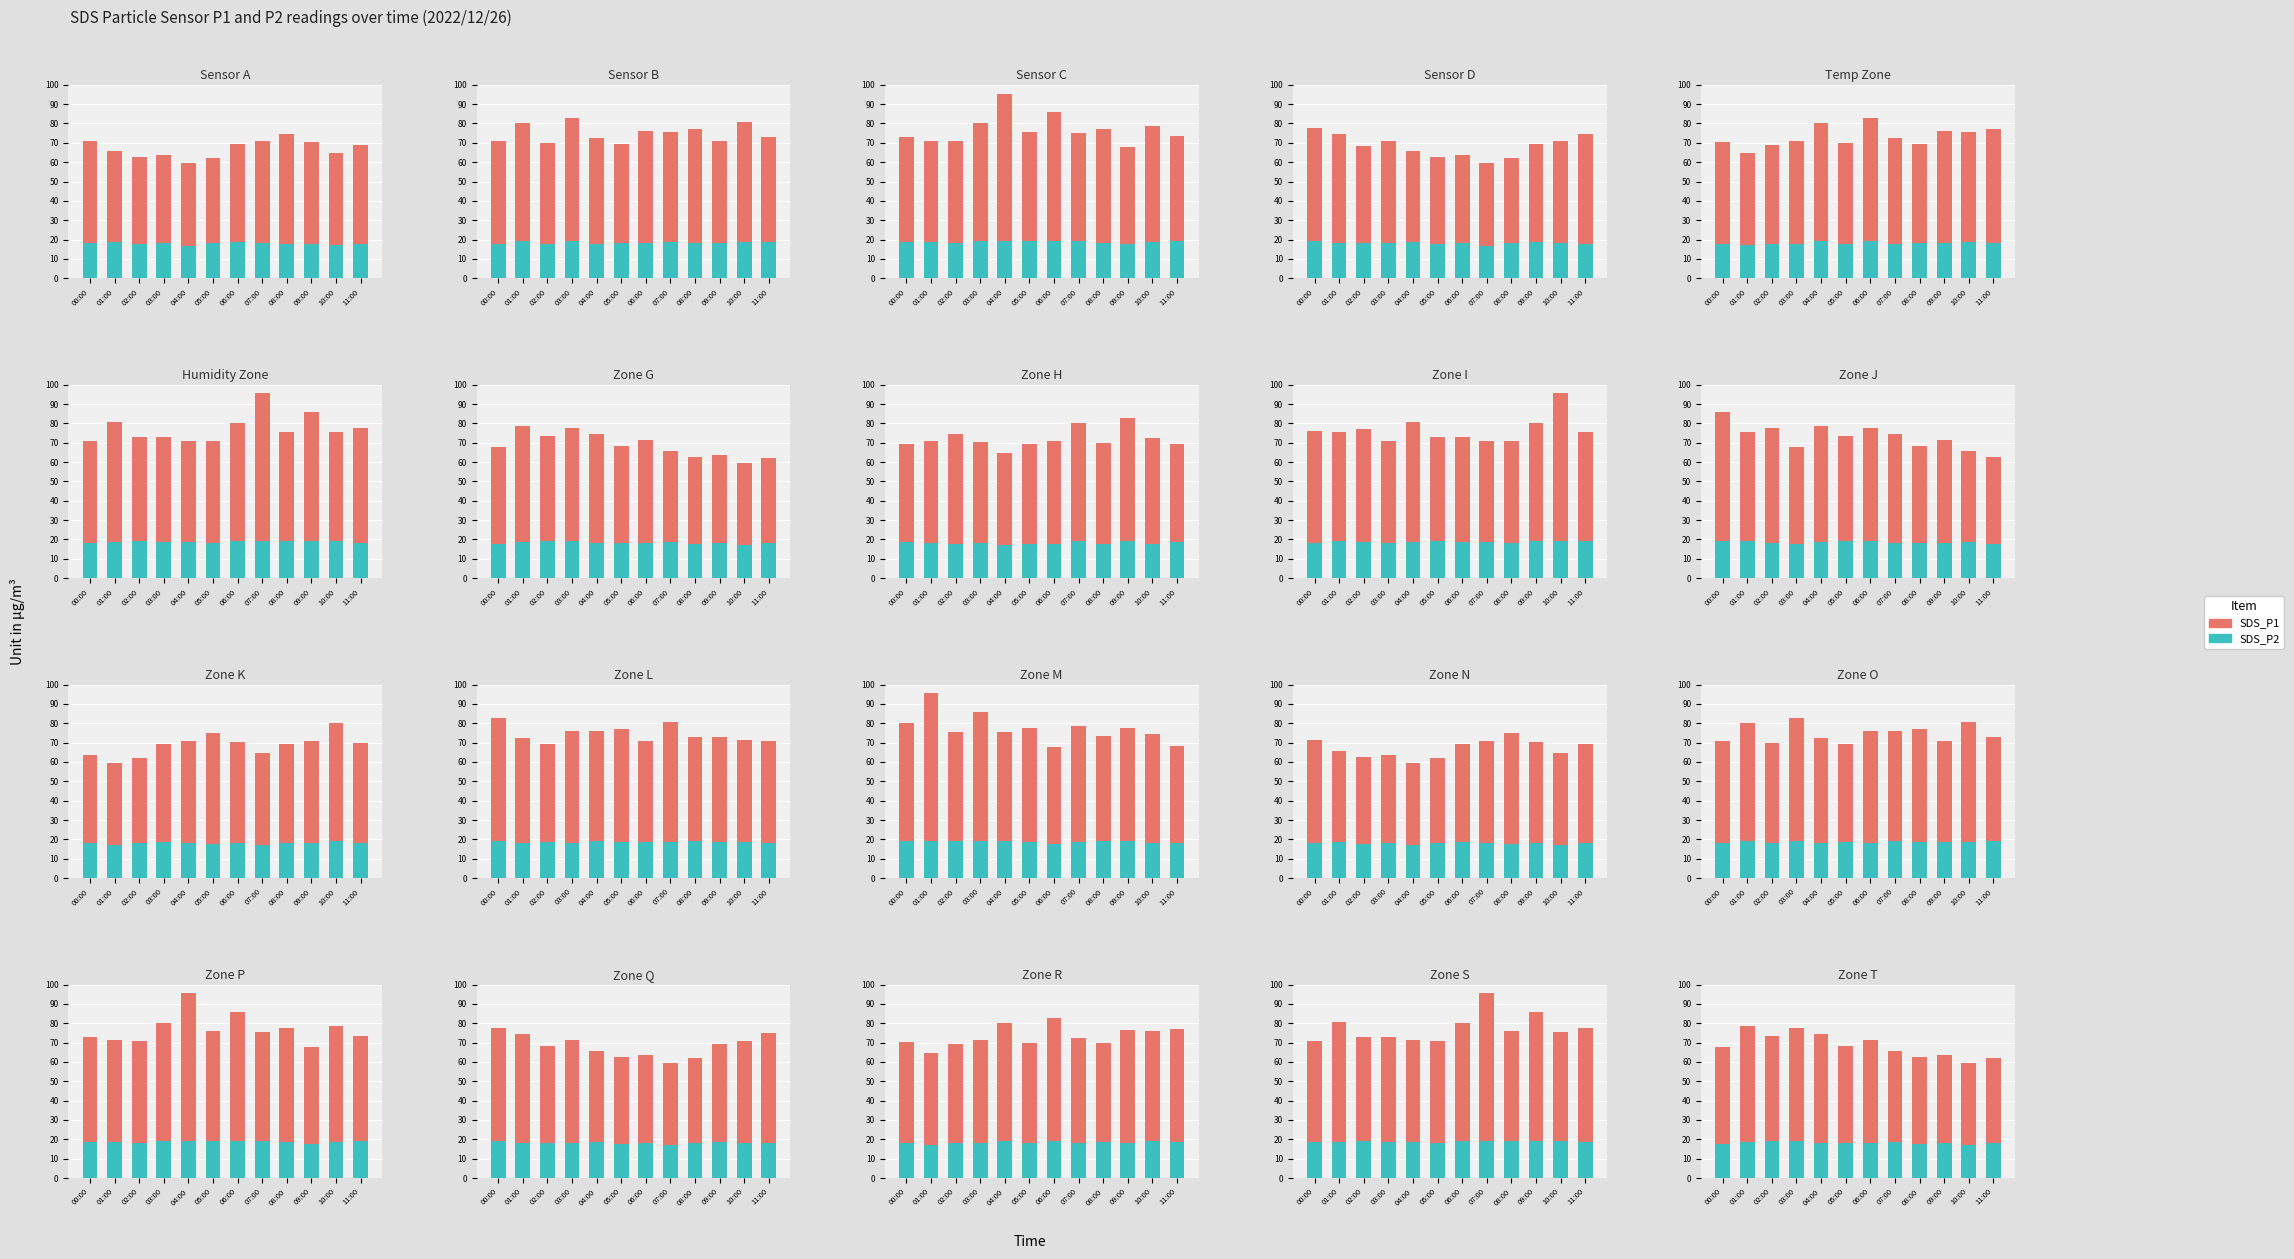

At how many categories does at least one series exceed 52?

5